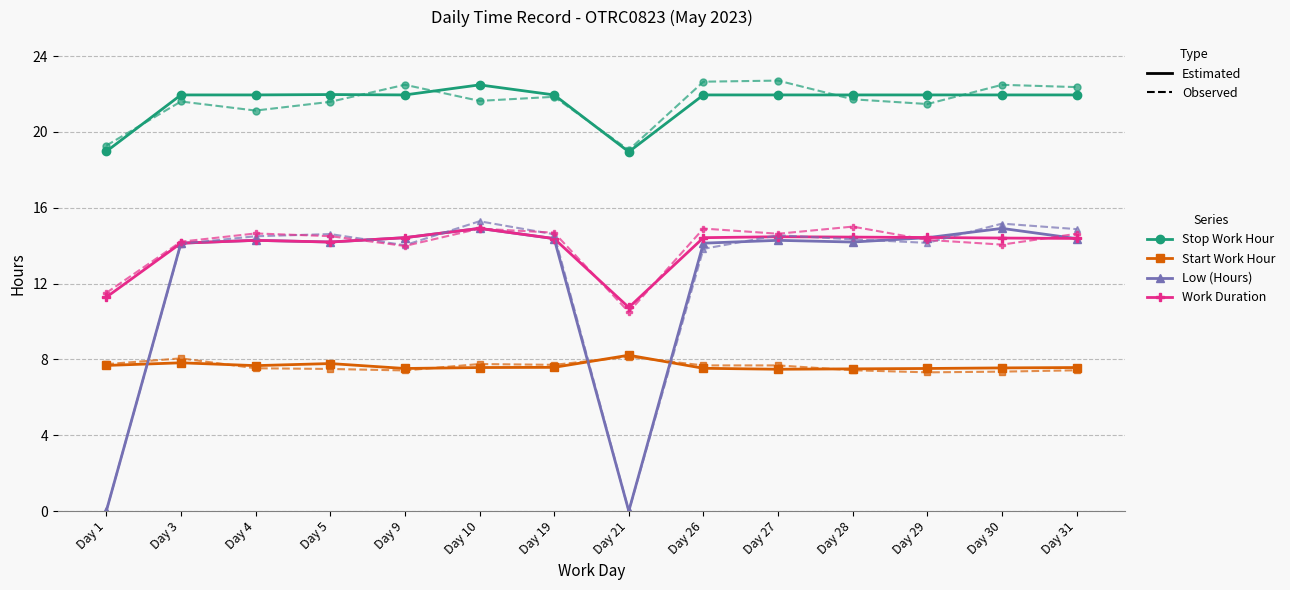

How many lines are shown in the chart?

4